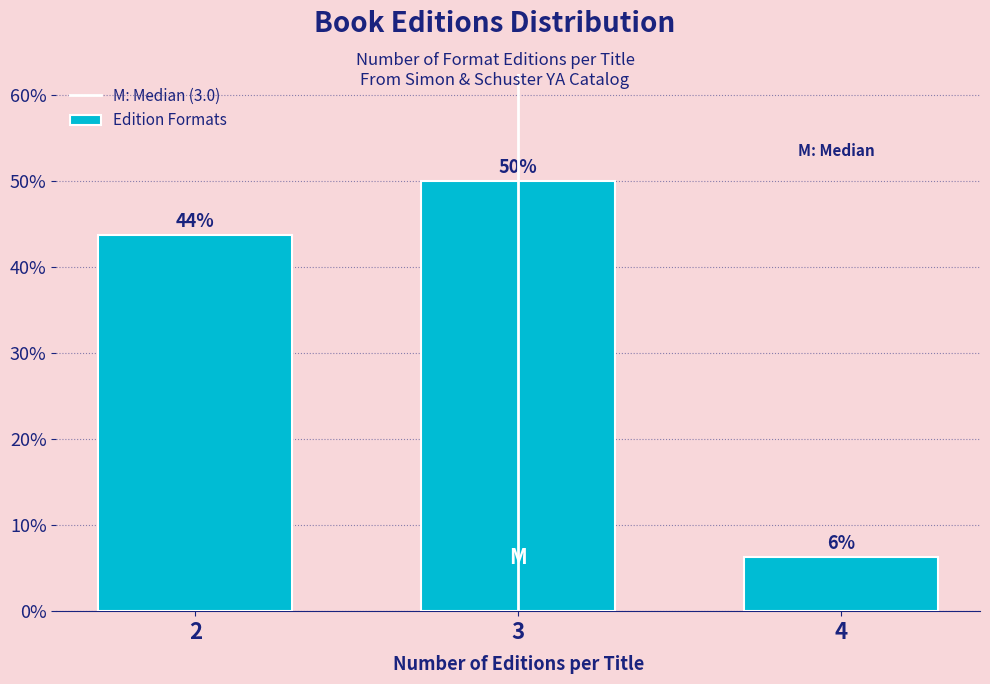

Does the chart contain any negative values?

No